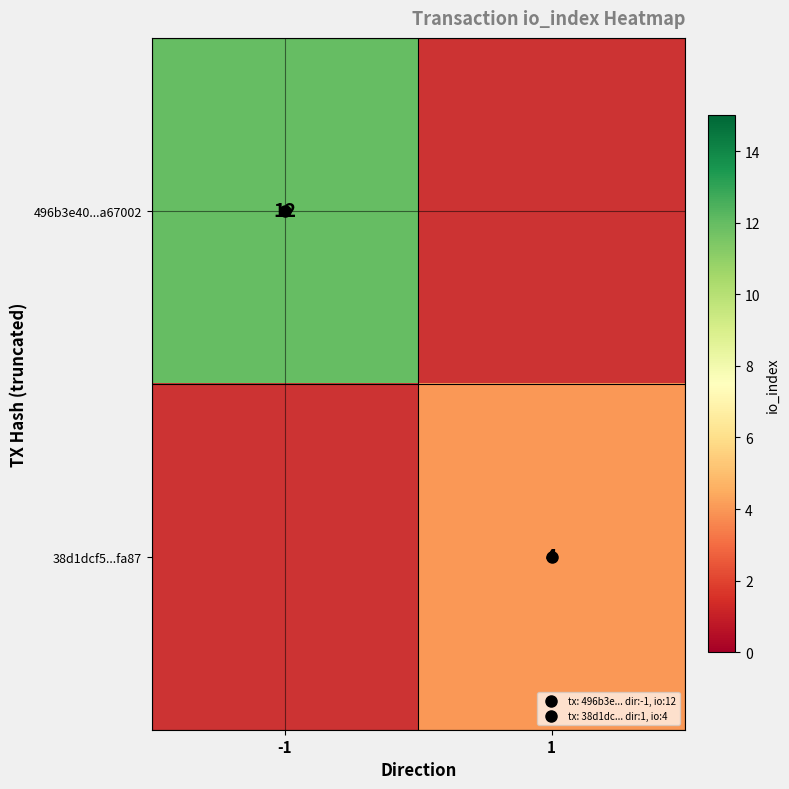

Is it true that 496b3e40...a67002 equals 12.0 at -1?

True